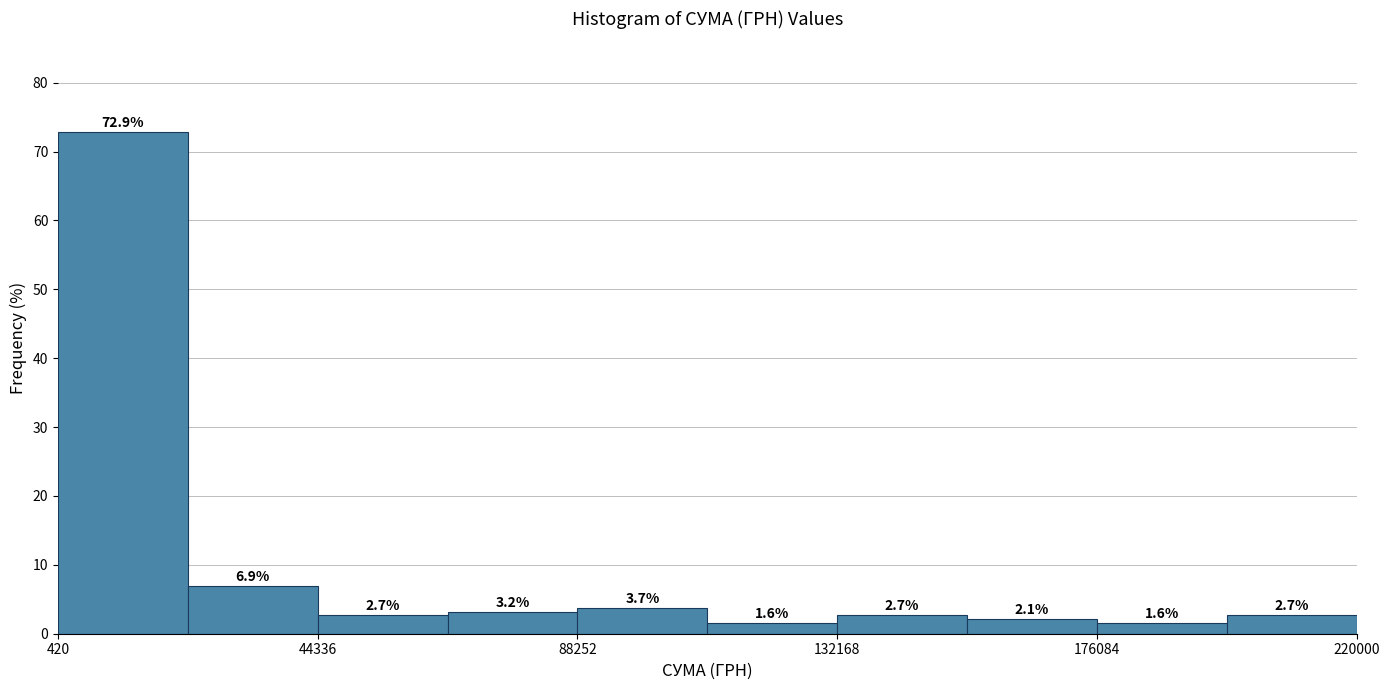

Reading left to right, list every bar in this chart as the range it spans on the x-axis followed by its height. The bar edges are not printed on the chart, so give them approximately, as read against the axis.

0 to 20000: 72.9
20000 to 45000: 6.9
45000 to 65000: 2.7
65000 to 90000: 3.2
90000 to 110000: 3.7
110000 to 130000: 1.6
130000 to 155000: 2.7
155000 to 175000: 2.1
175000 to 200000: 1.6
200000 to 220000: 2.7